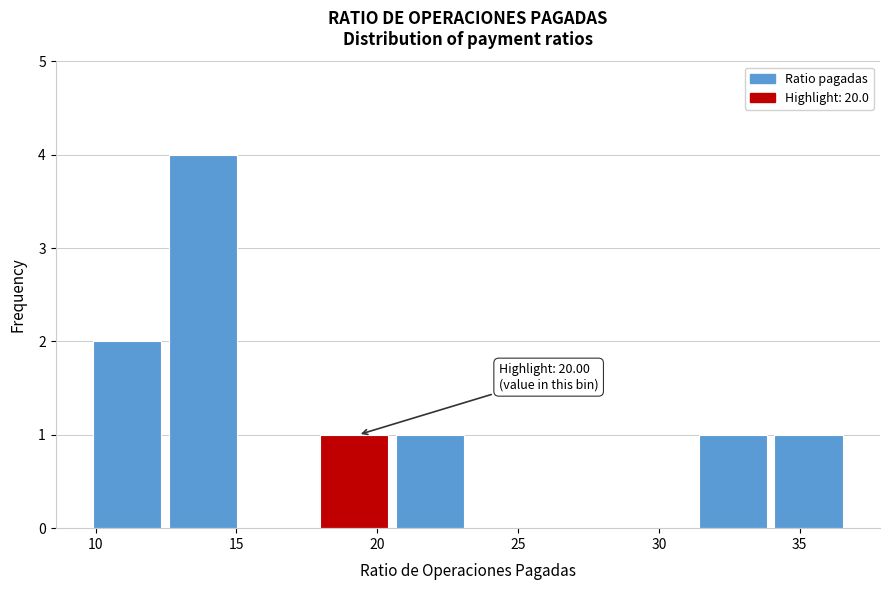

Which range on the x-axis has the tallest bar?

12.5 to 15.5